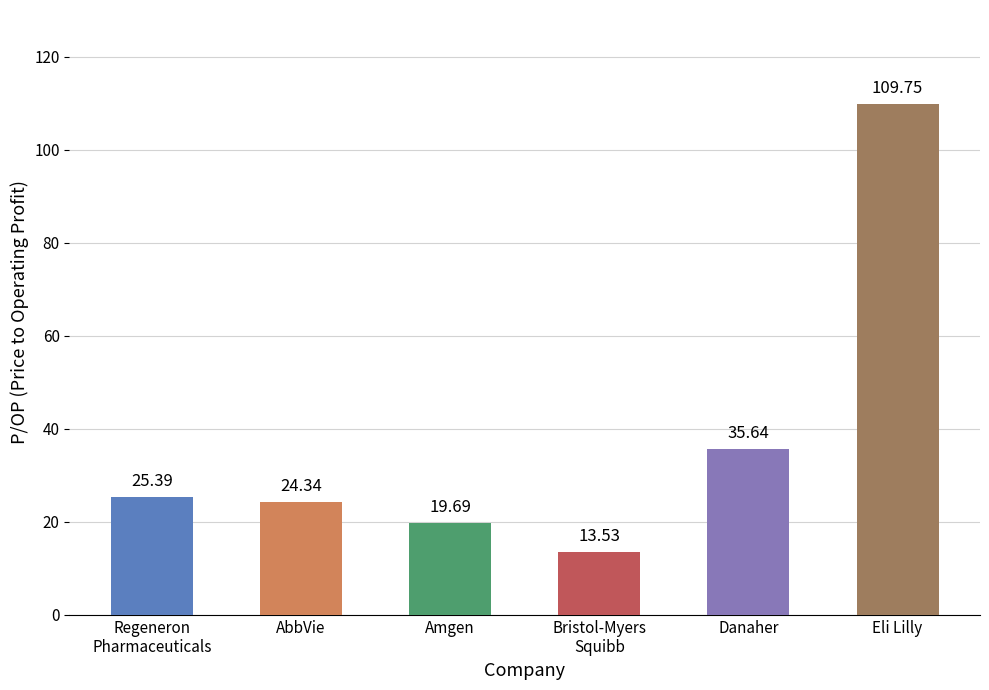

Are the bars grouped side by side (vs. stacked)?

No